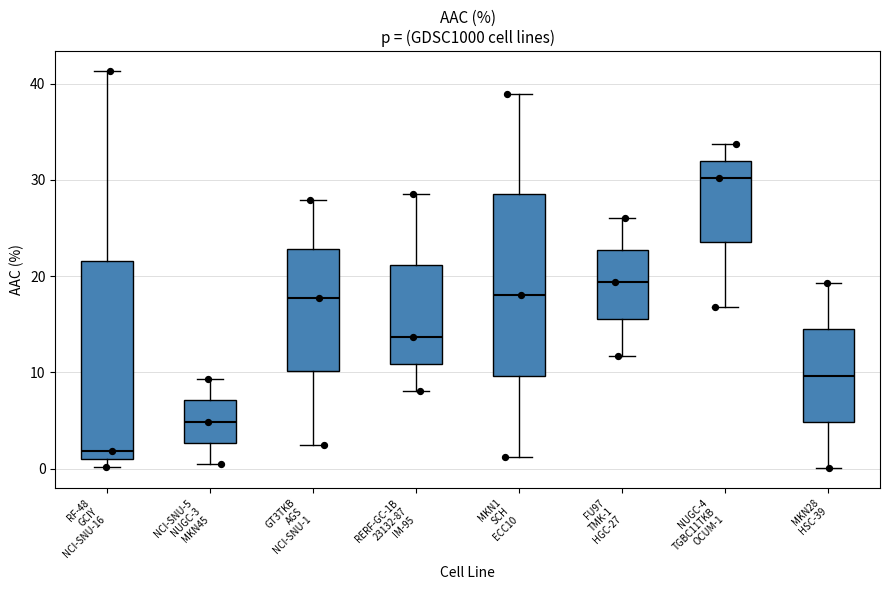

Reading left to right, transcribe this box plot: for each box, give where its median line is, the range the box spans, and where its two whiskers end, as read against the y-axis. The values are not printed on the chart, so give them approximately, as read against the axis.

RF-48 GCIY NCI-SNU-16: median 2, box 1 to 22, whiskers 0 to 41
NCI-SNU-5 NUGC-3 MKN45: median 5, box 3 to 7, whiskers 0 to 9
GT3TKB AGS NCI-SNU-1: median 18, box 10 to 23, whiskers 2 to 28
RERF-GC-1B 23132-87 IM-95: median 14, box 11 to 21, whiskers 8 to 29
MKN1 SCH ECC10: median 18, box 10 to 29, whiskers 1 to 39
FU97 TMK-1 HGC-27: median 19, box 16 to 23, whiskers 12 to 26
NUGC-4 TGBC11TKB OCUM-1: median 30, box 23 to 32, whiskers 17 to 34
MKN28 HSC-39: median 10, box 5 to 14, whiskers 0 to 19